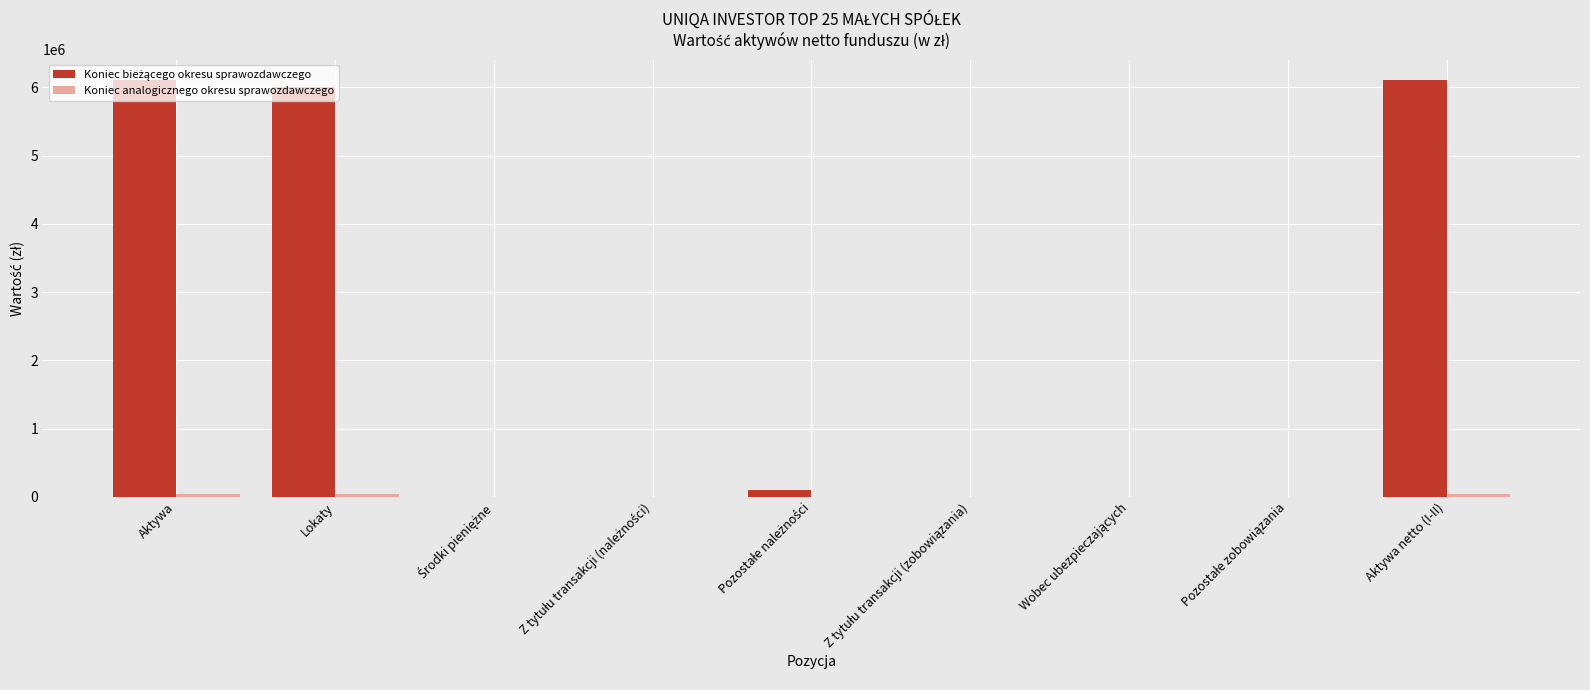

What is the label of the 9th bar from the left?

Aktywa netto (I-II)